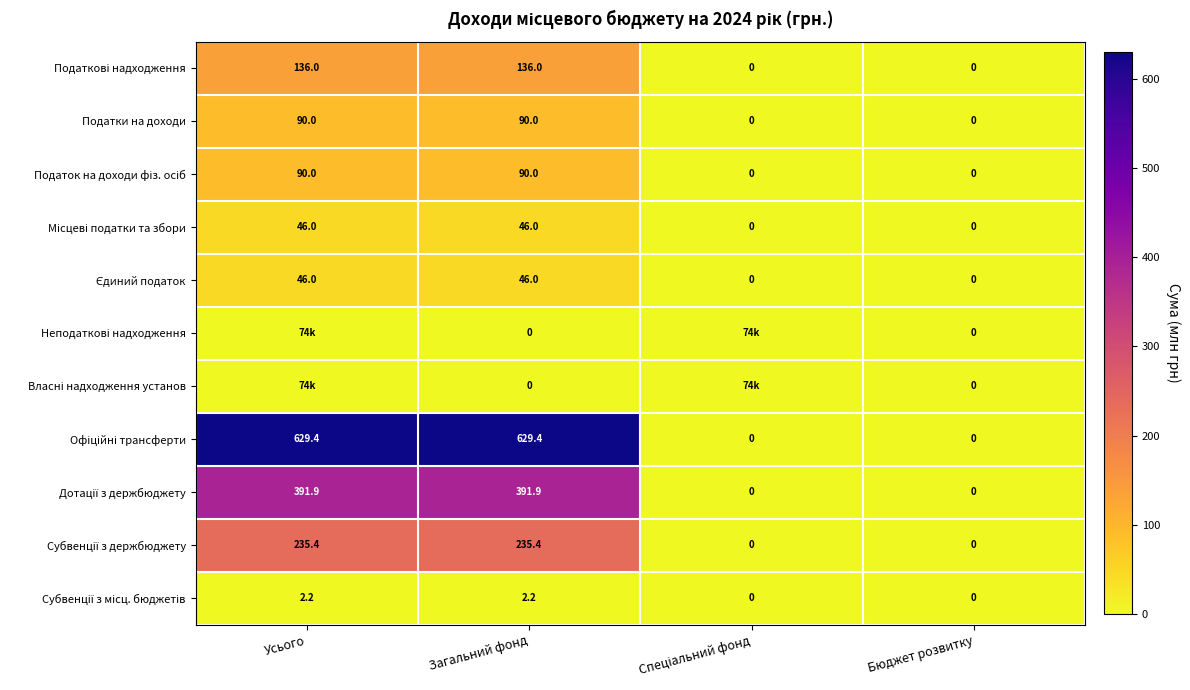

Rank the series by their maximum value, from lowest to highest.

Неподаткові надходження, Власні надходження установ, Субвенції з місц. бюджетів, Місцеві податки та збори, Єдиний податок, Податки на доходи, Податок на доходи фіз. осіб, Податкові надходження, Субвенції з держбюджету, Дотації з держбюджету, Офіційні трансферти